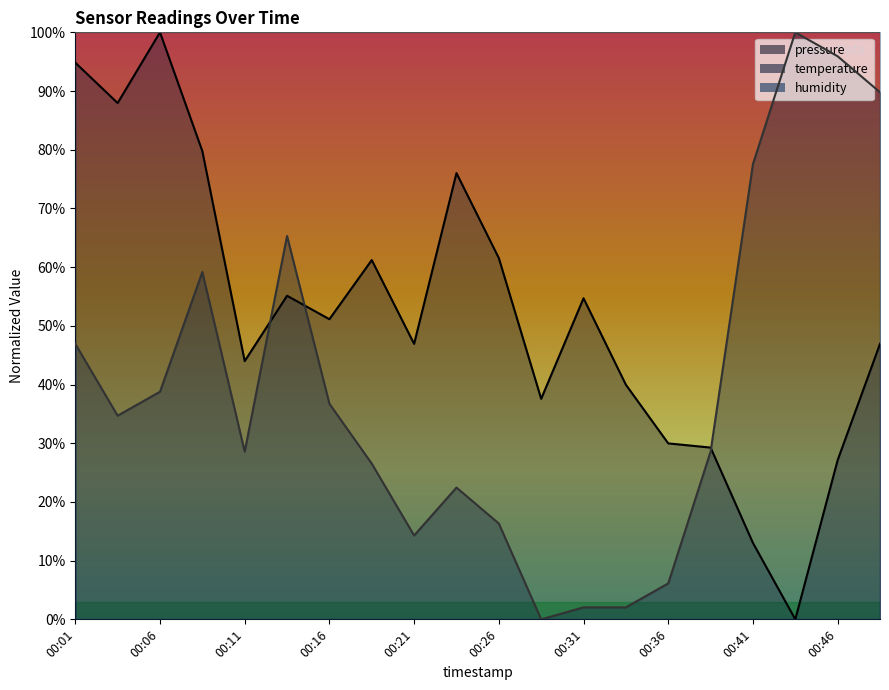

List the series in order of their overall mean, highest first.

humidity, pressure, temperature